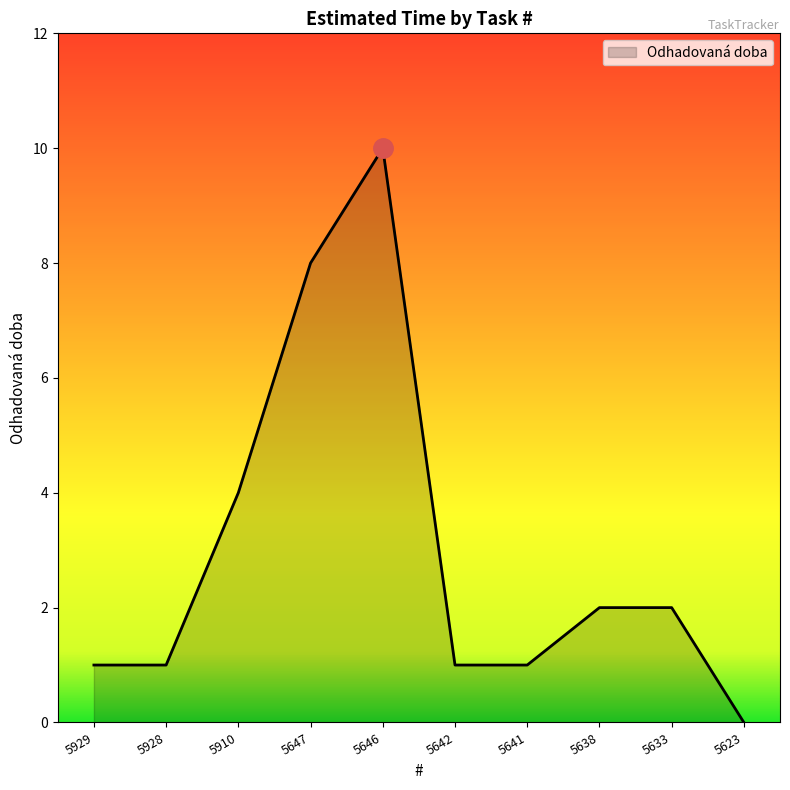

Between 5638 and 5642, which is larger?

5638